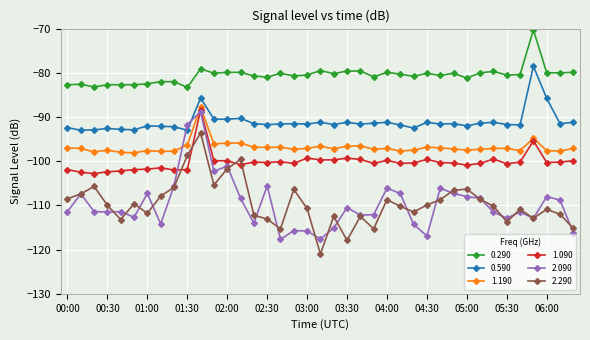

Does the chart have visible grid lines?

Yes